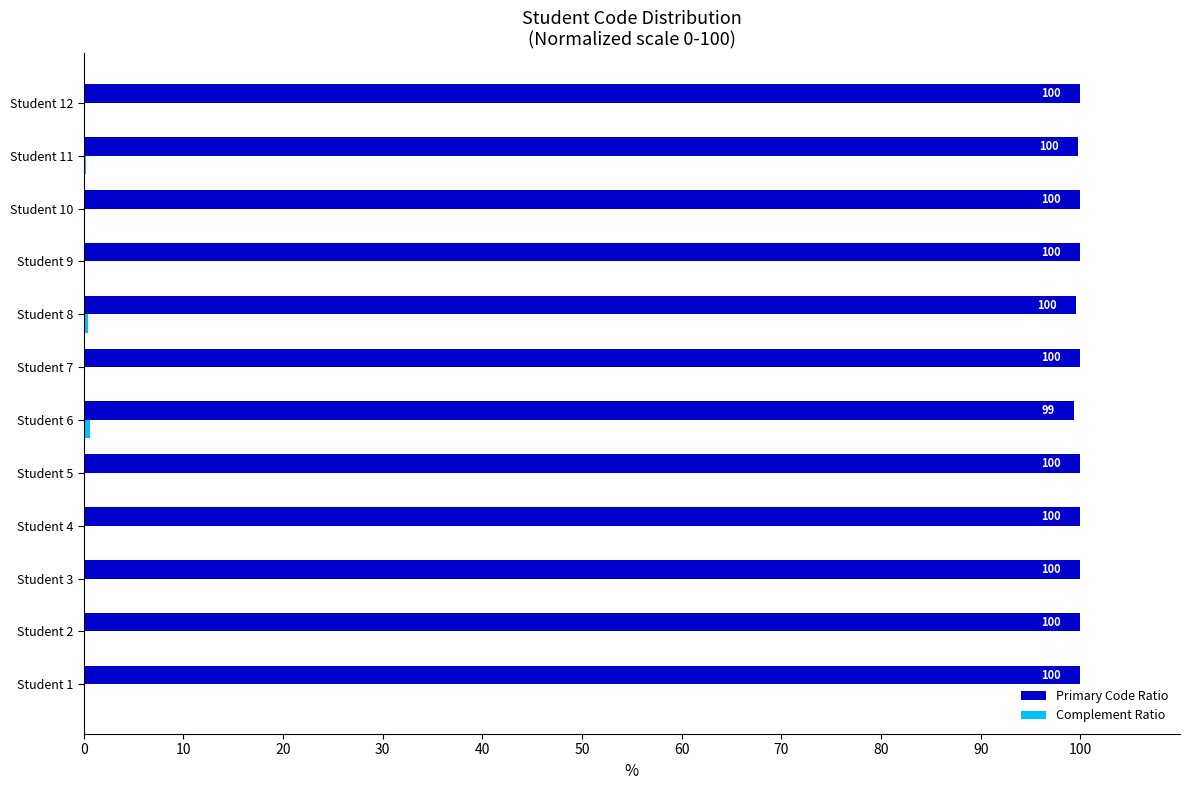

How many data points does each series have?

12